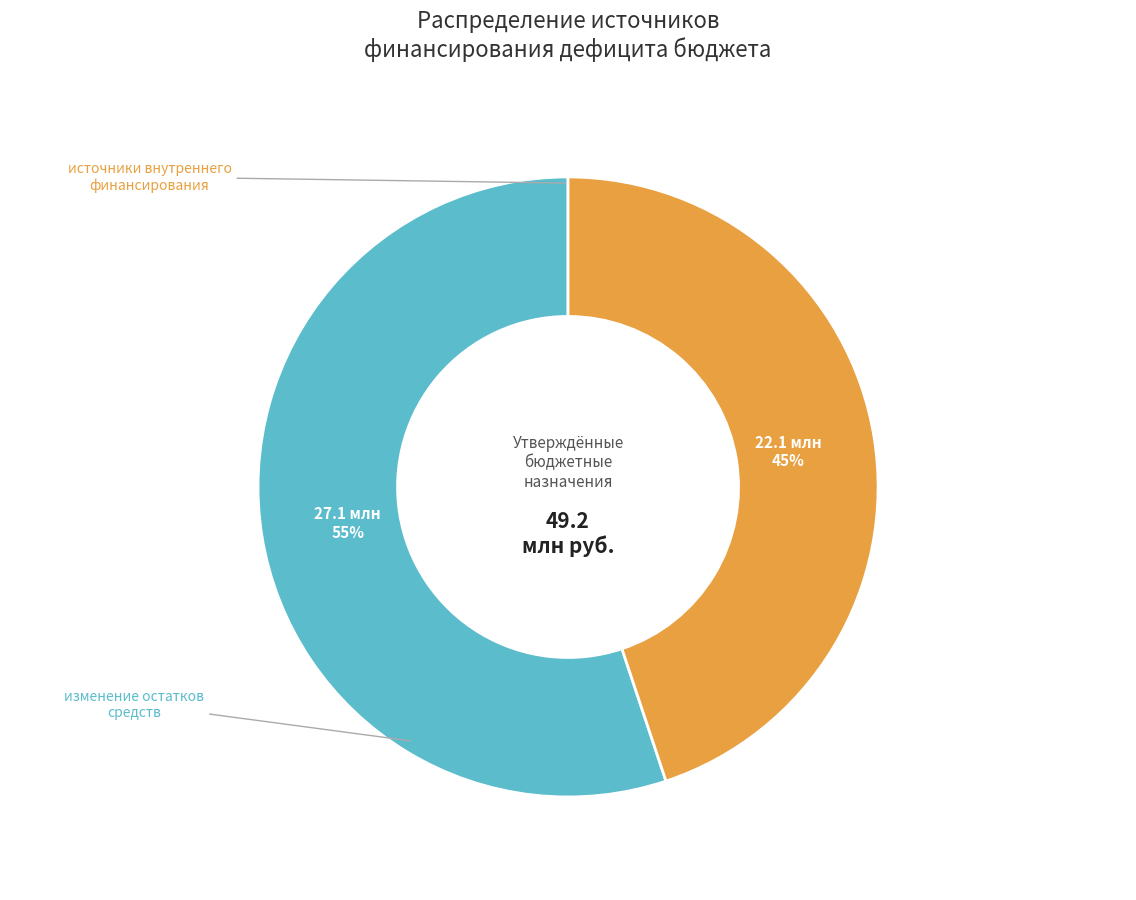

To the nearest percent, what is the average slice percentage?

50%